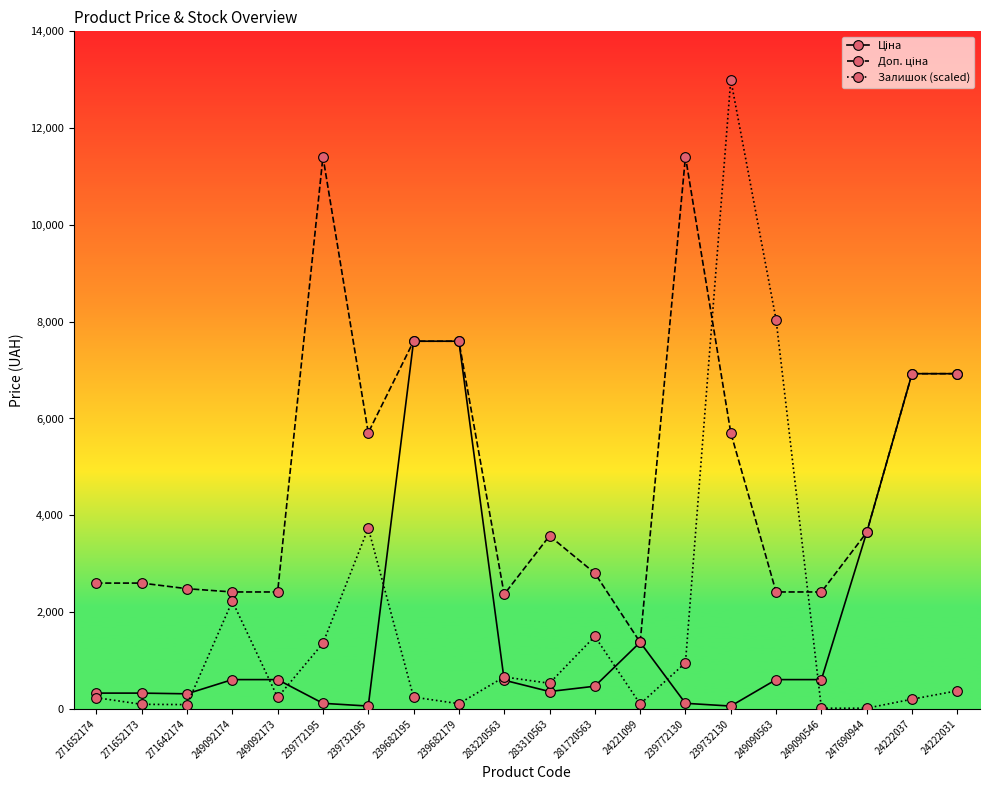

What is the smallest value displayed?

12.4